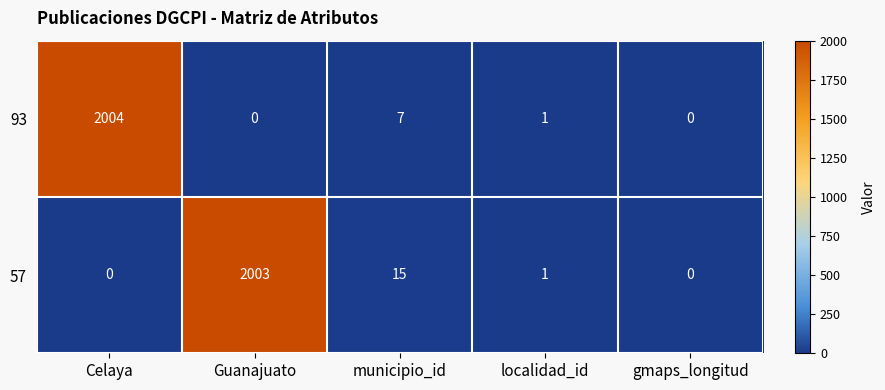

What is the maximum value shown in the chart?

2004